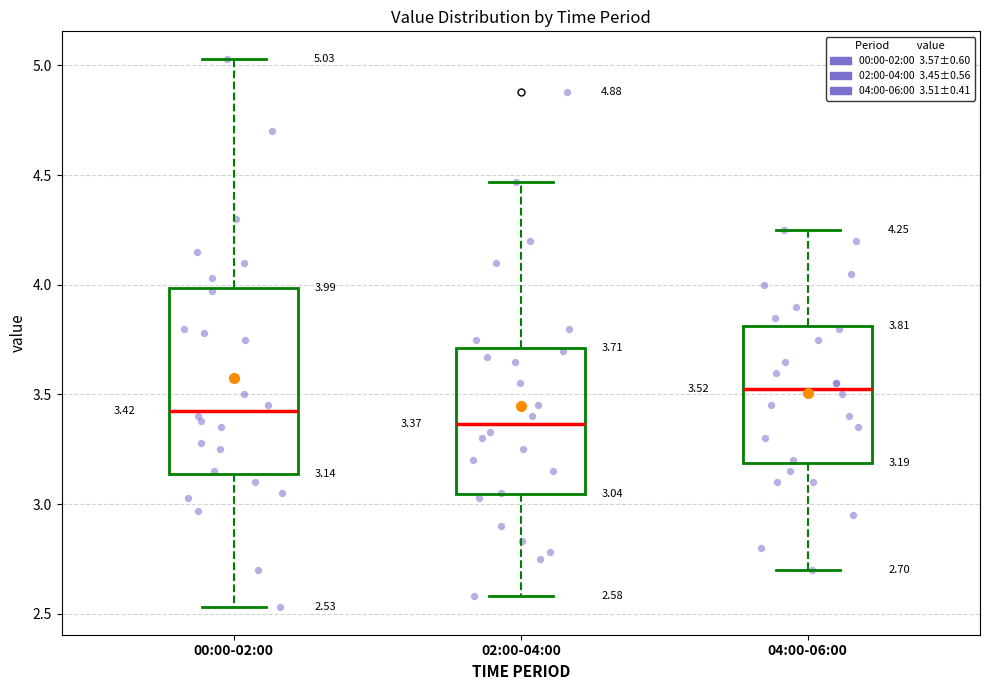

Which box is the tallest, from its lower edge to its upper edge?

00:00-02:00